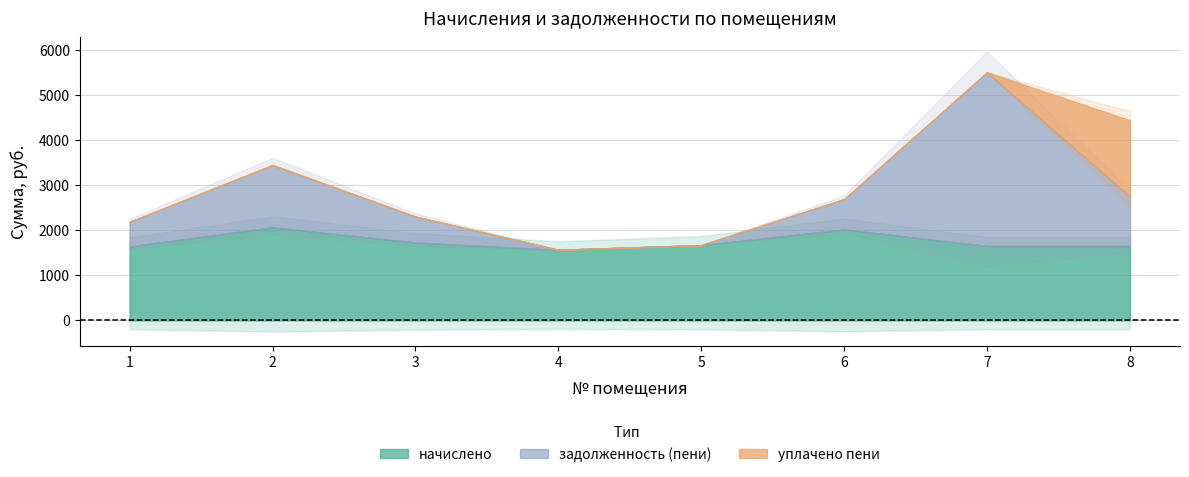

Which series has the largest range (max minus min)?

задолженность (пени)